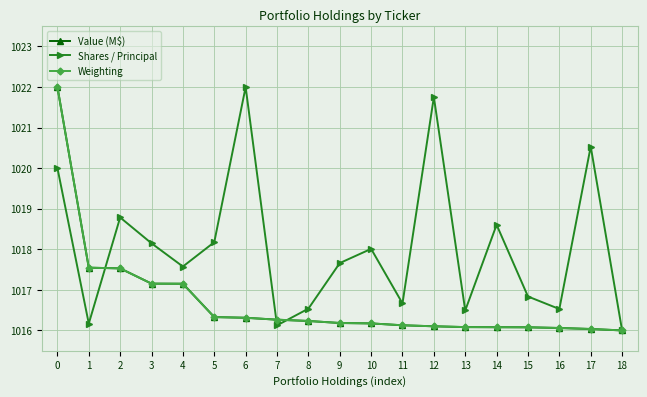

The value of Shares / Principal at 4 is 1017.6. True or false?

True